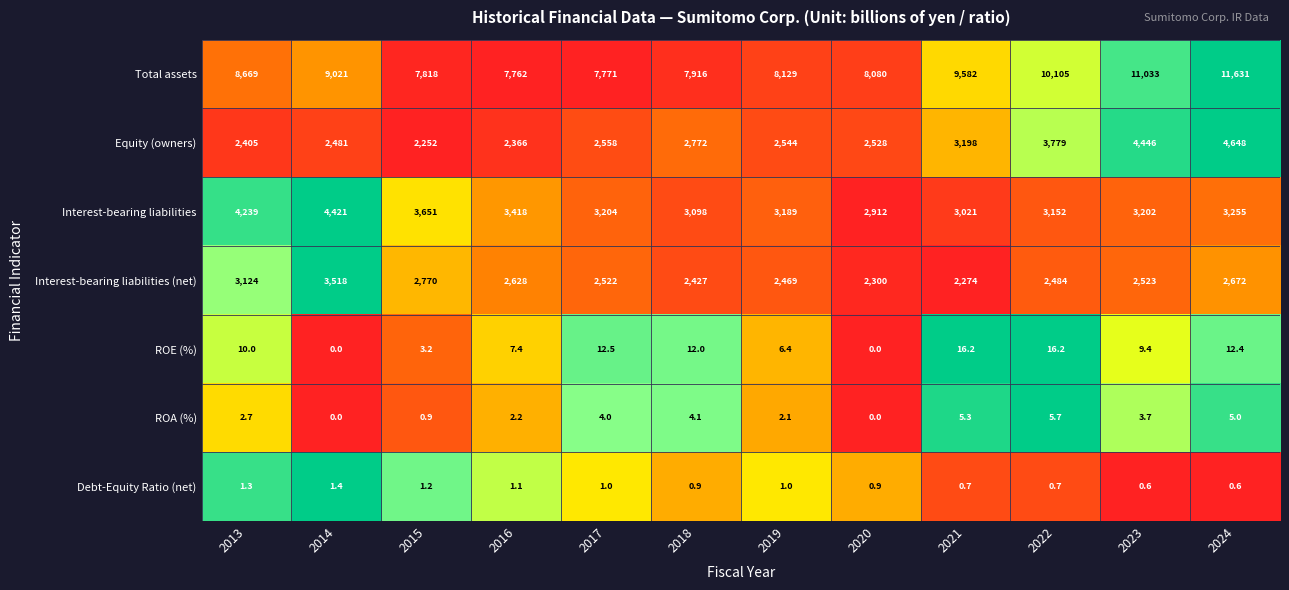

What is the total value across all series at 2020?

15820.9